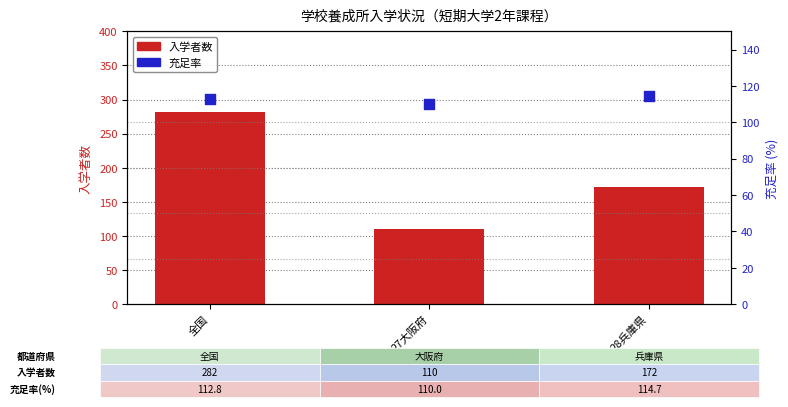

At how many categories does at least one series exceed 191?

1